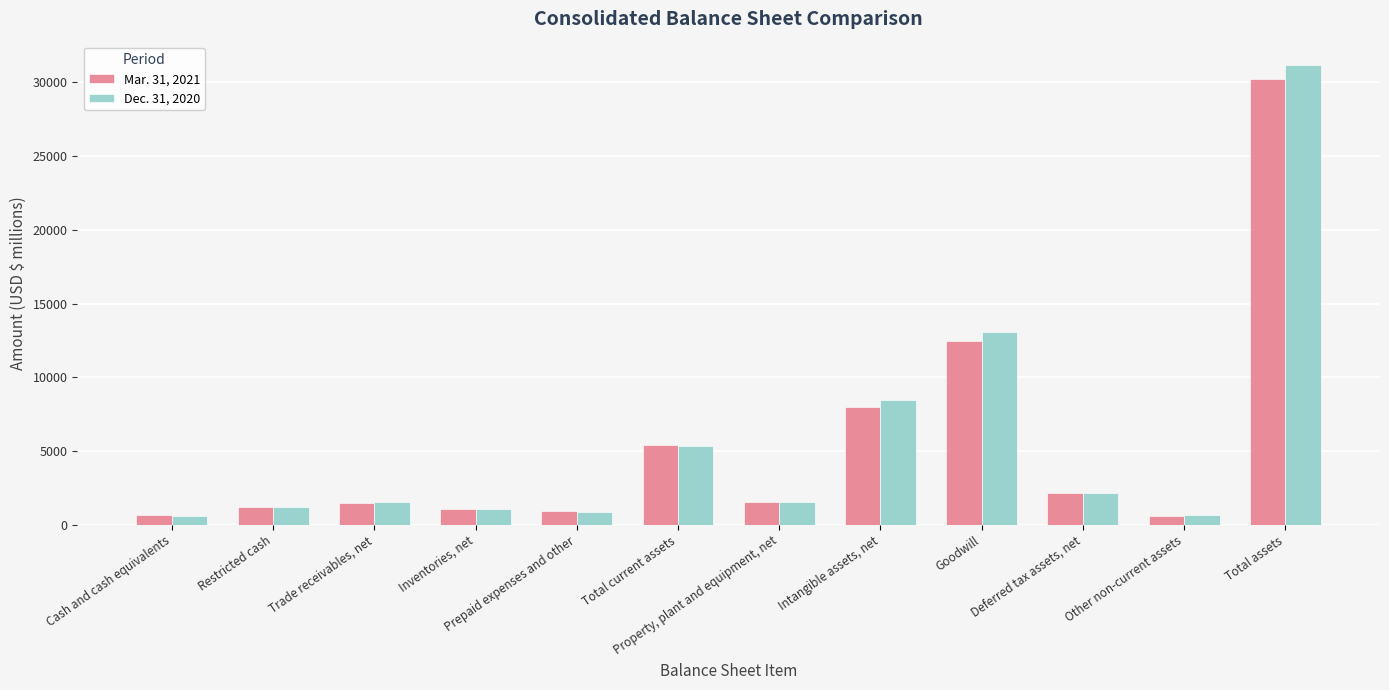

What is the lowest value of the Mar. 31, 2021 series?

617